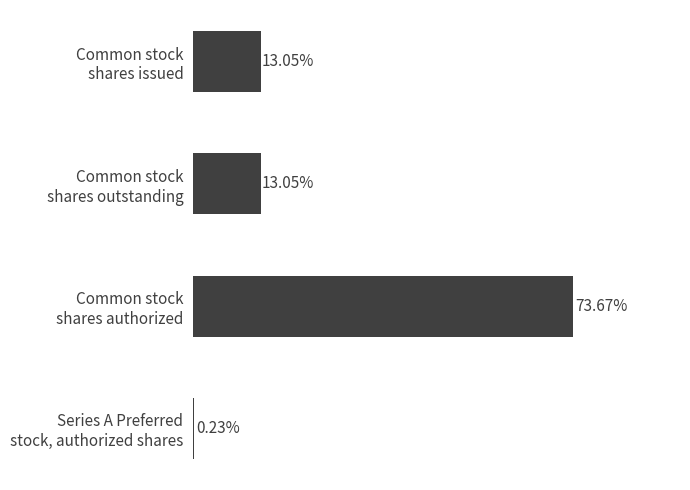

Are the bars horizontal?

Yes